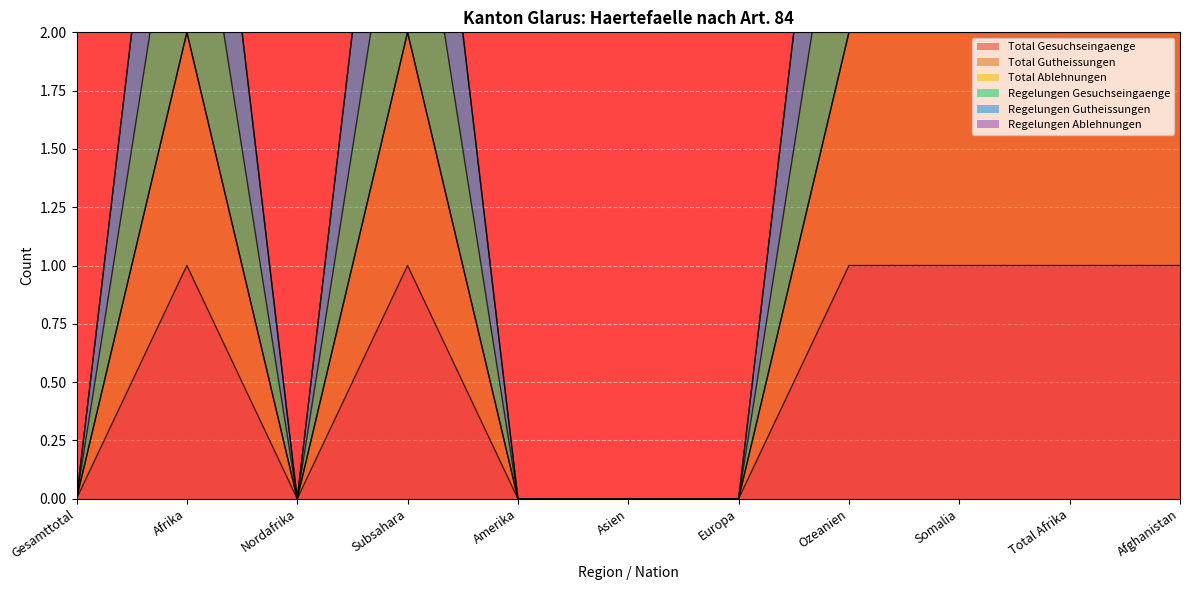

Reading left to right, what are all the values shown in this chart?

Total Gesuchseingaenge: 0	1	0	1	0	0	0	1	1	1	1
Total Gutheissungen: 0	2	0	2	0	0	0	2	2	2	2
Regelungen Gesuchseingaenge: 0	2	0	2	0	0	0	2	2	2	2
Regelungen Gutheissungen: 0	3	0	3	0	0	0	3	3	3	3